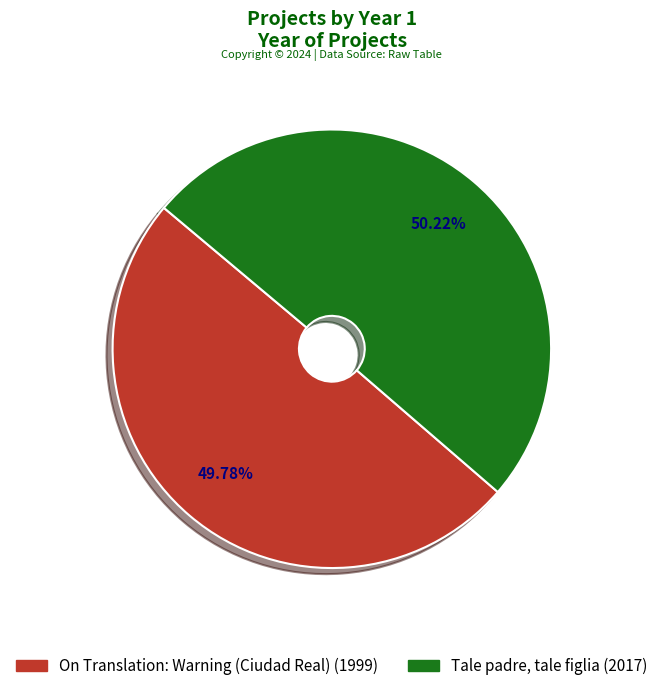

Does any single category account for the majority?

Yes